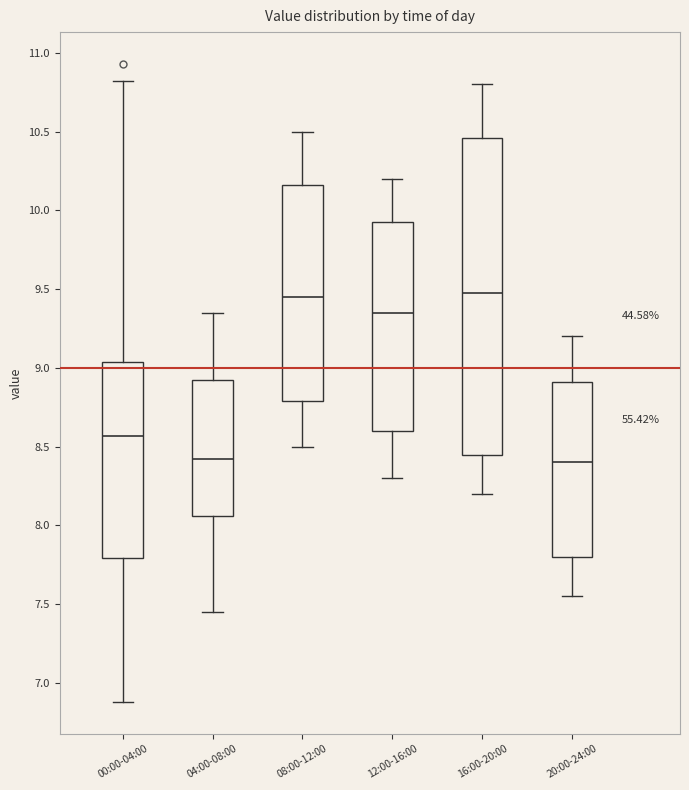

Reading left to right, transcribe this box plot: for each box, give where its median line is, the range the box spans, and where its two whiskers end, as read against the y-axis. The values are not printed on the chart, so give them approximately, as read against the axis.

00:00-04:00: median 8.55, box 7.80 to 9.05, whiskers 6.90 to 10.80
04:00-08:00: median 8.45, box 8.05 to 8.95, whiskers 7.45 to 9.35
08:00-12:00: median 9.45, box 8.80 to 10.15, whiskers 8.50 to 10.50
12:00-16:00: median 9.35, box 8.60 to 9.95, whiskers 8.30 to 10.20
16:00-20:00: median 9.50, box 8.45 to 10.45, whiskers 8.20 to 10.80
20:00-24:00: median 8.40, box 7.80 to 8.90, whiskers 7.55 to 9.20